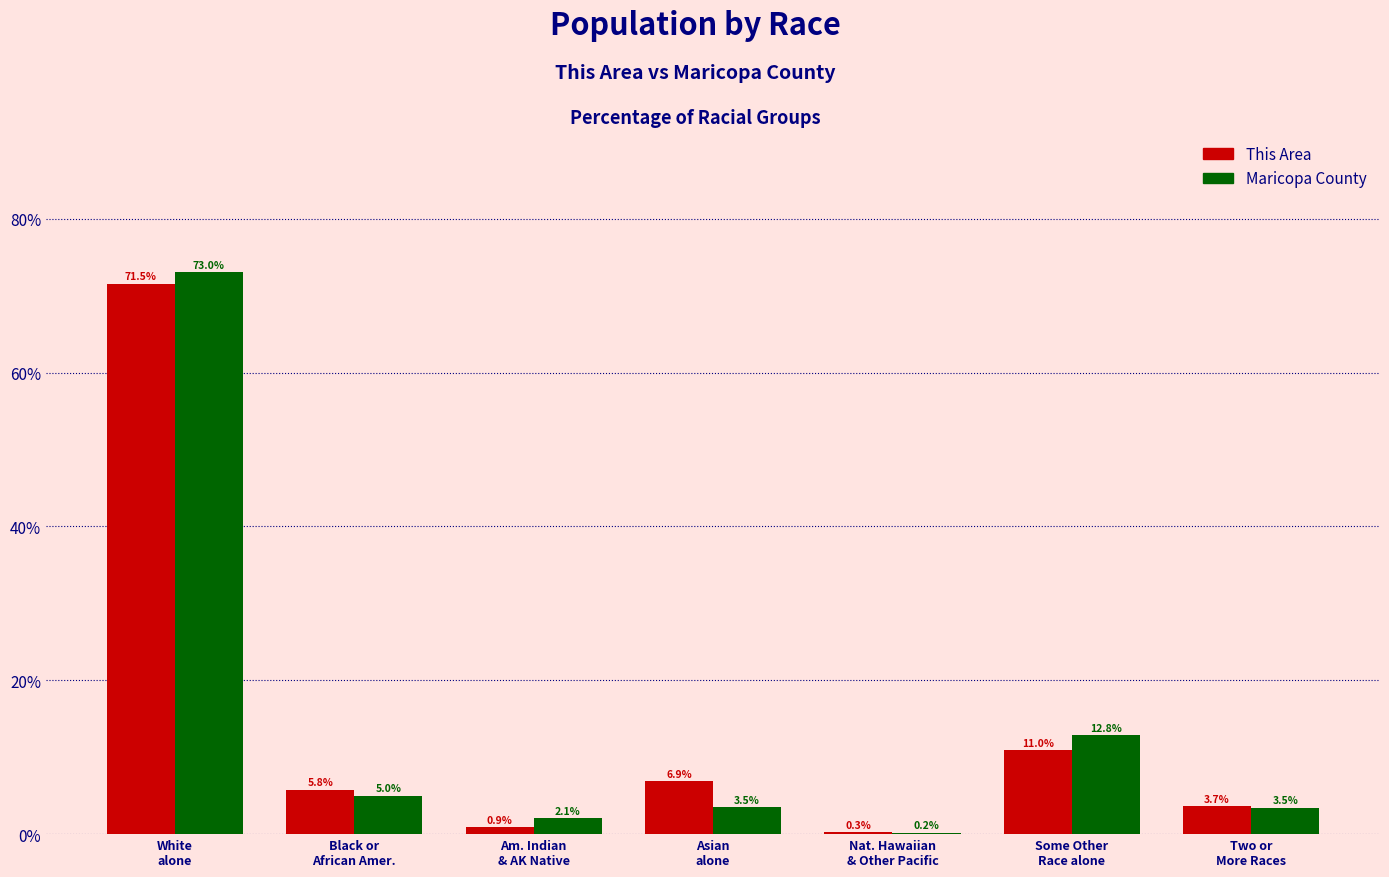

What is the maximum value shown in the chart?

73.0